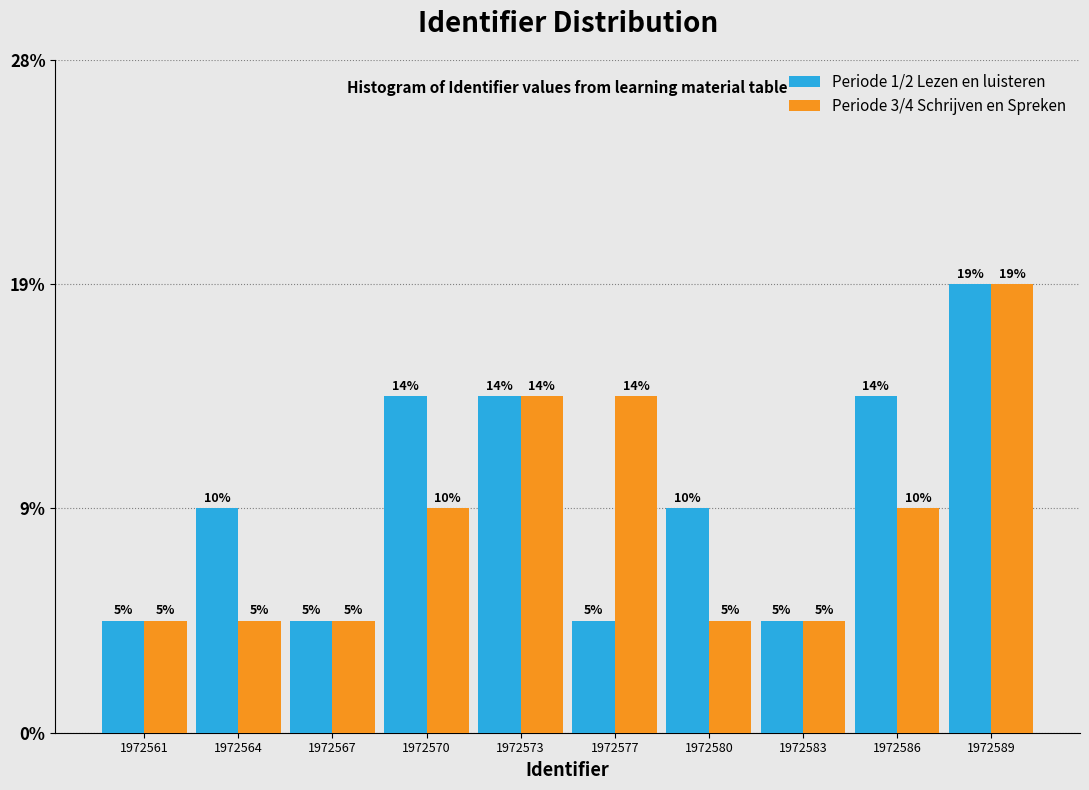

What are all the series names shown in the legend?

Periode 1/2 Lezen en luisteren, Periode 3/4 Schrijven en Spreken